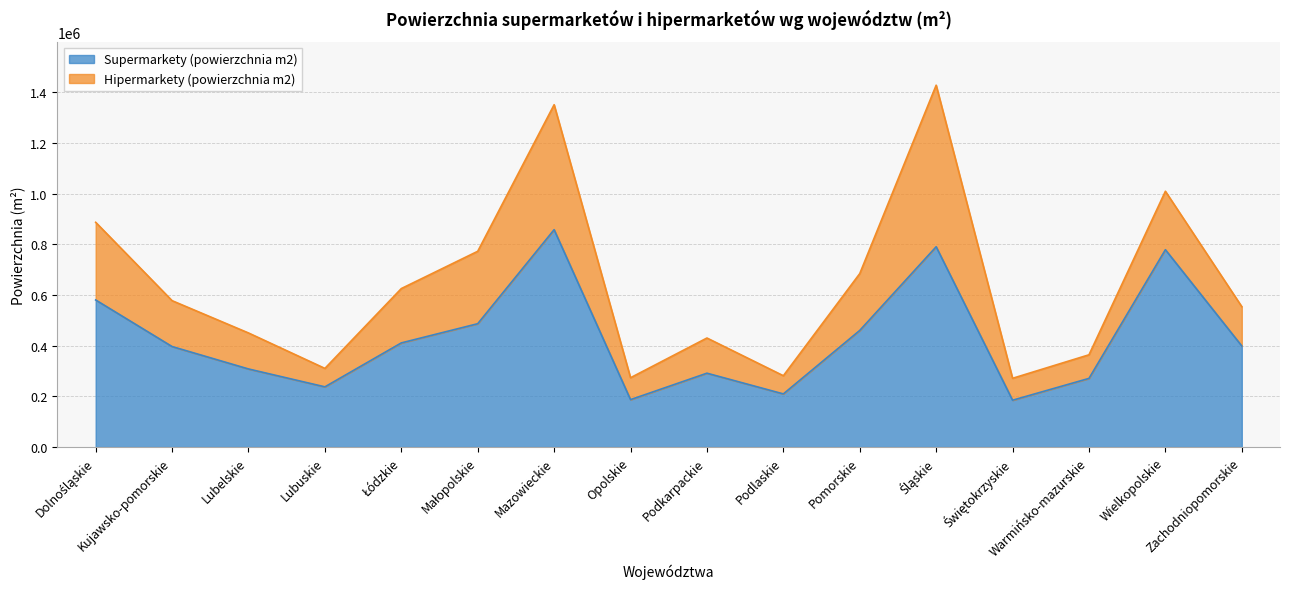

Reading right to left, what are all the values shown in this chart?

Zachodniopomorskie=398908	Wielkopolskie=778763	Warmińsko-mazurskie=270973	Świętokrzyskie=184895	Śląskie=790419	Pomorskie=460257	Podlaskie=209747	Podkarpackie=291492	Opolskie=187163	Mazowieckie=857728	Małopolskie=486745	Łódzkie=411007	Lubuskie=237650	Lubelskie=308181	Kujawsko-pomorskie=396623	Dolnośląskie=580411